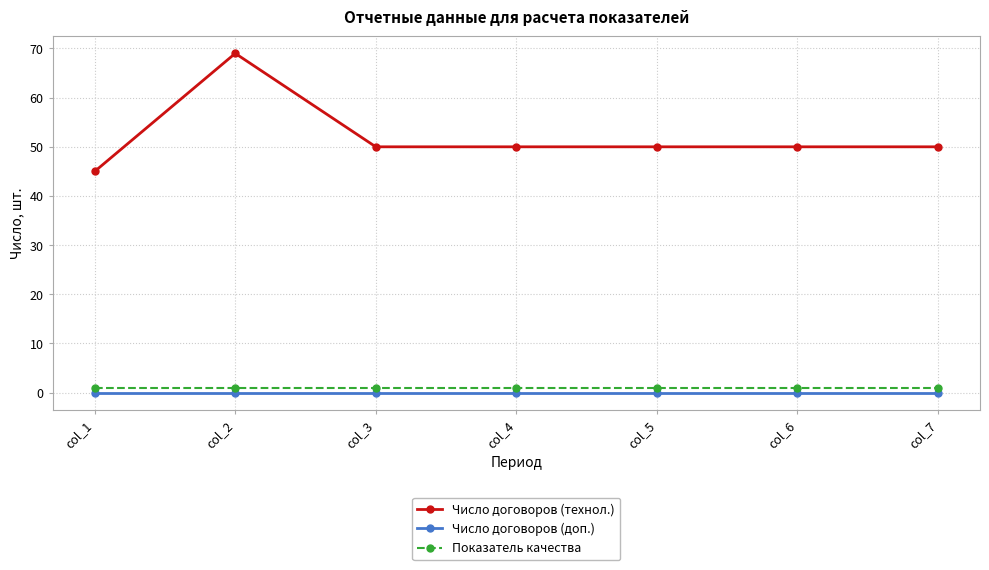

What is the greatest value displayed?

69